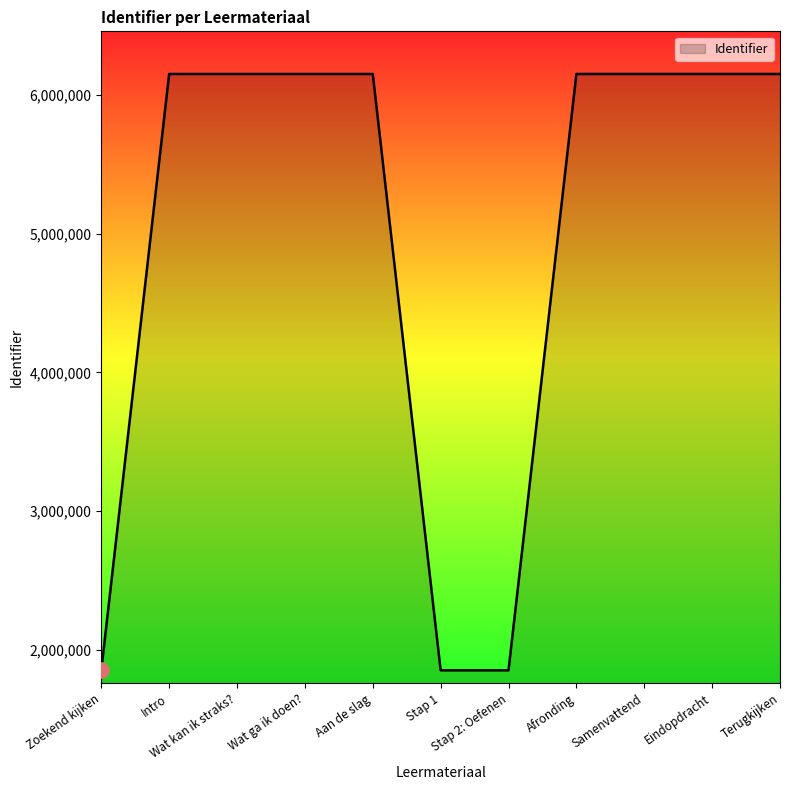

What is the ratio of the value at Aan de slag to the value at Samenvattend?

1.0